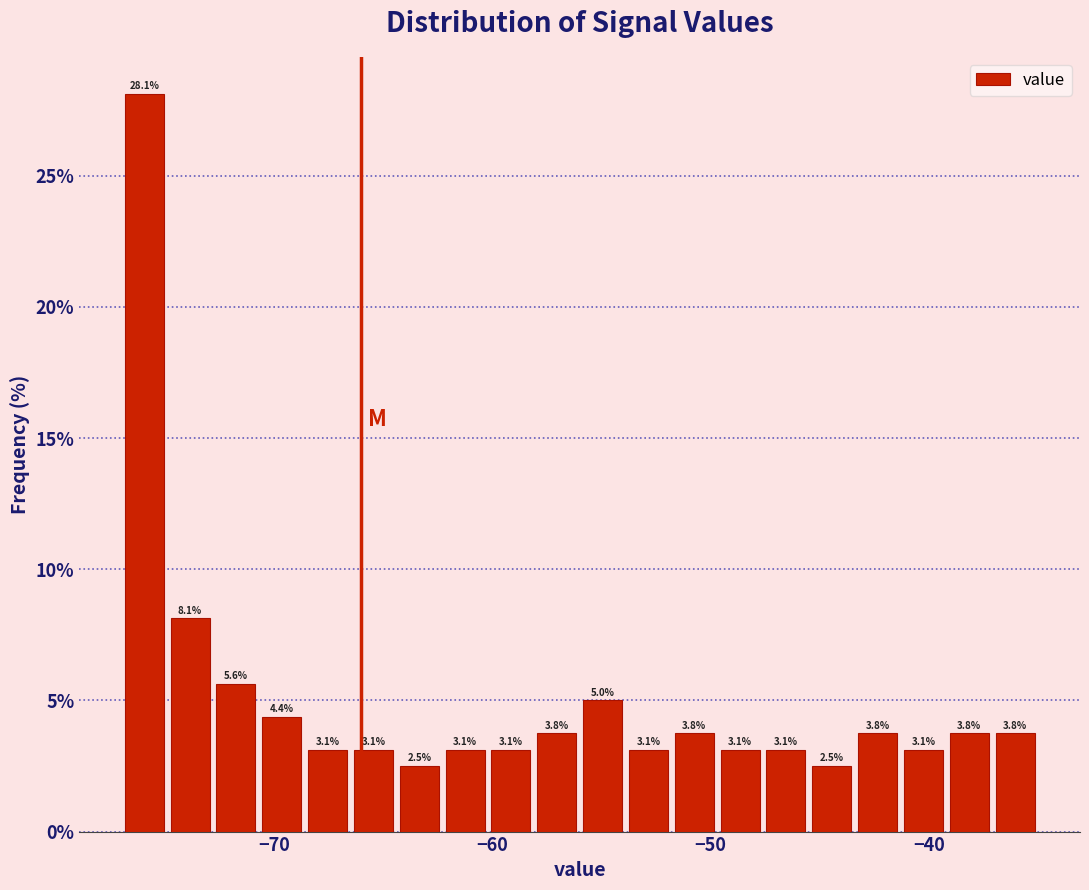

Around what value on the x-axis is the tallest bar? Give the approximate position of its centre, as read against the axis.

-76